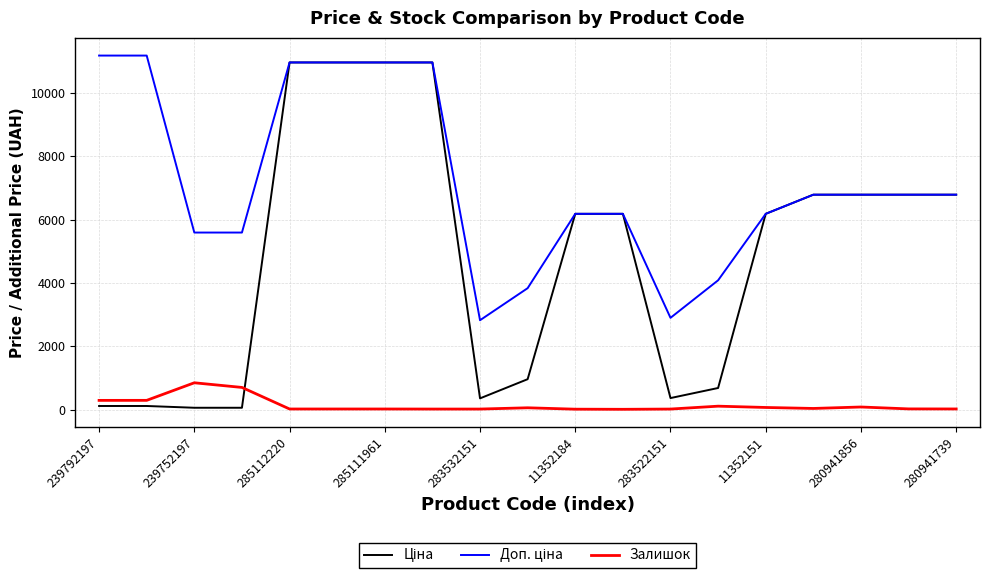

What is the maximum value shown in the chart?

11182.0